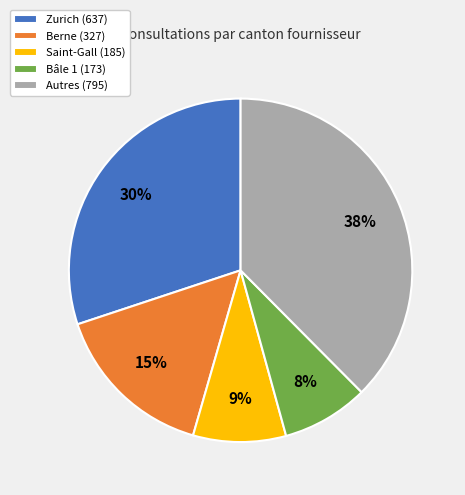

Between Autres (795) and Zurich (637), which is larger?

Autres (795)